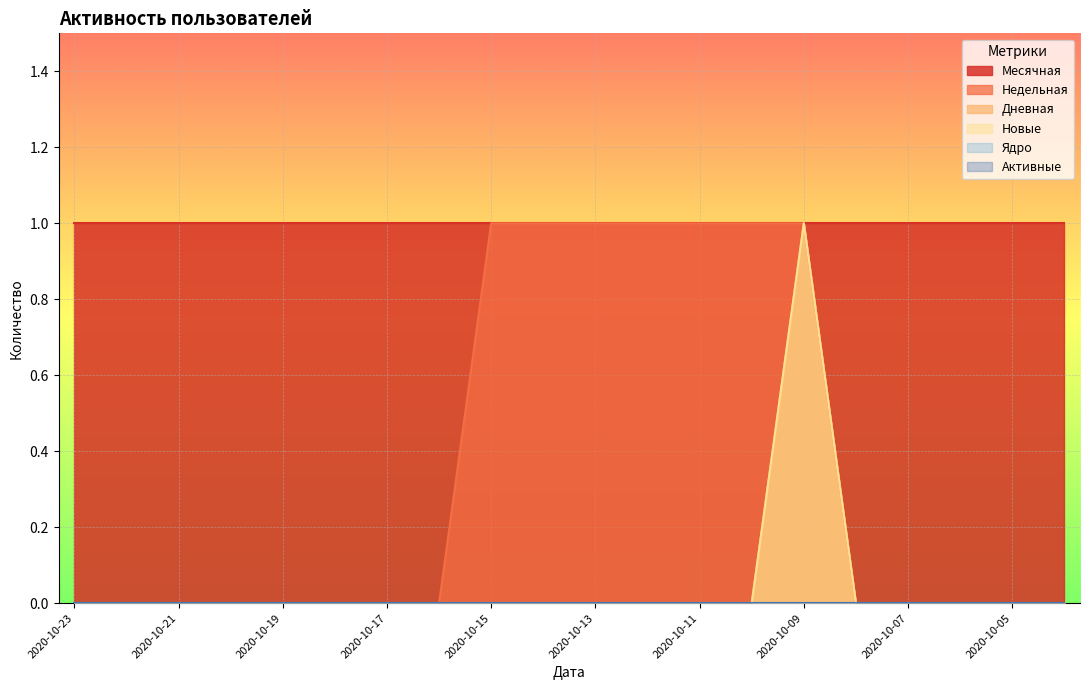

The value of Дневная at 2020-10-17 is 1. True or false?

False